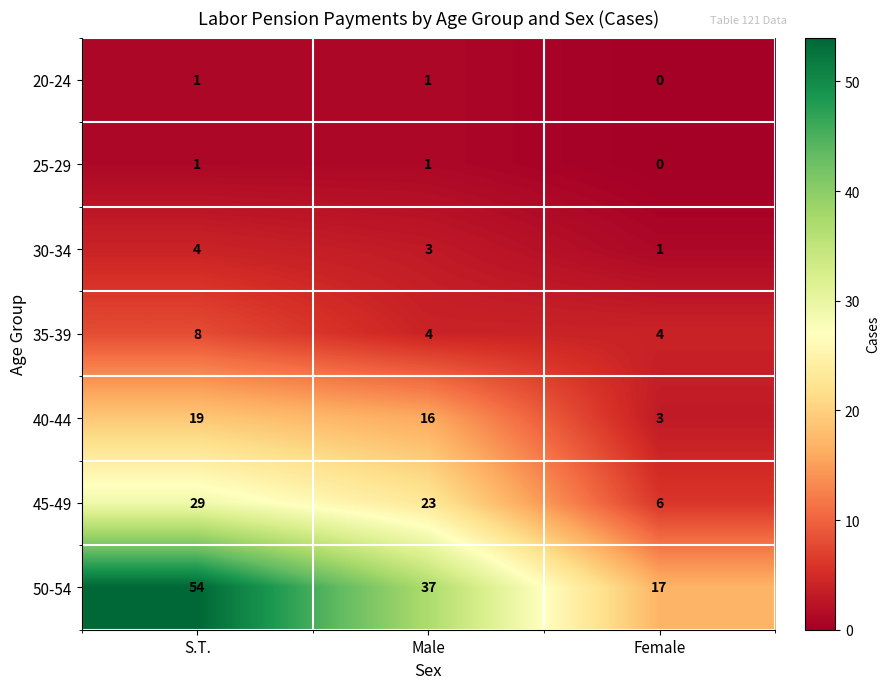

The value of 40-44 at S.T. is 10. True or false?

False